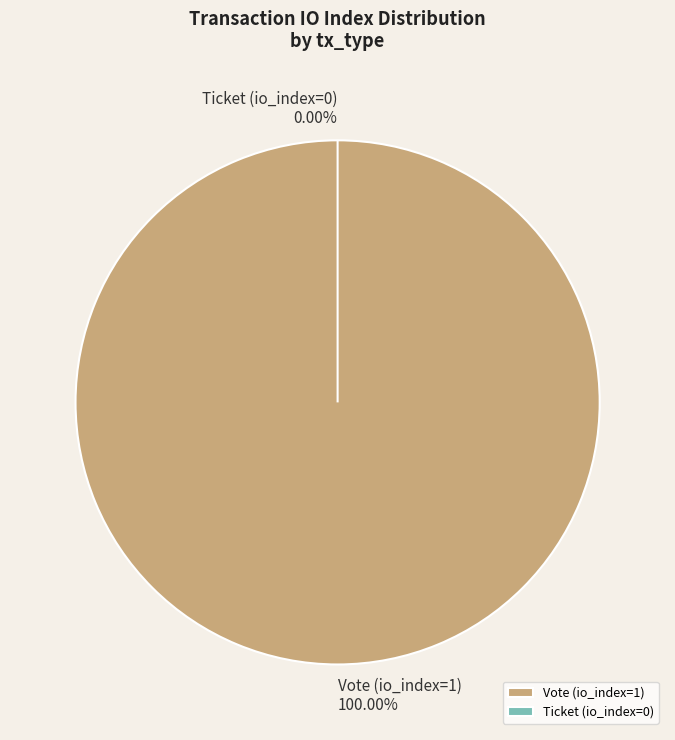

What is the largest slice in the pie chart?

Vote (io_index=1)